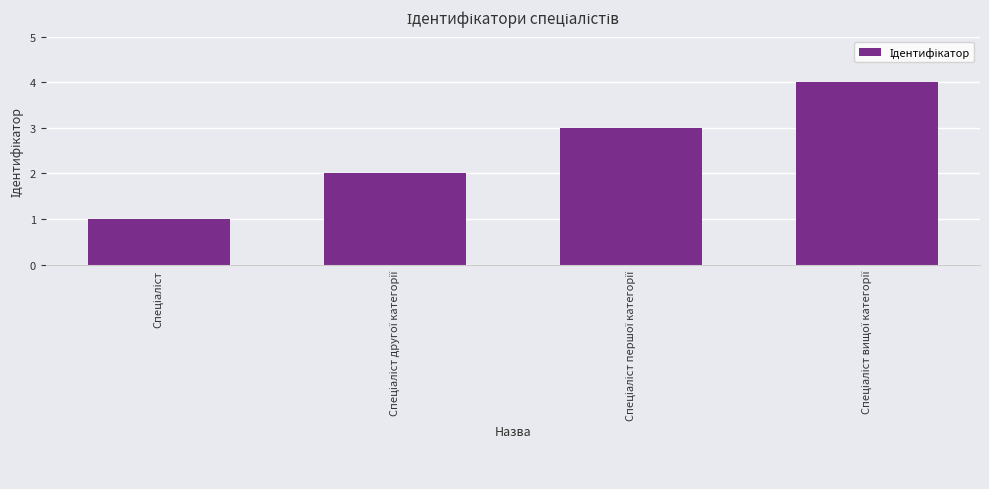

How many data points are less than 3?

2